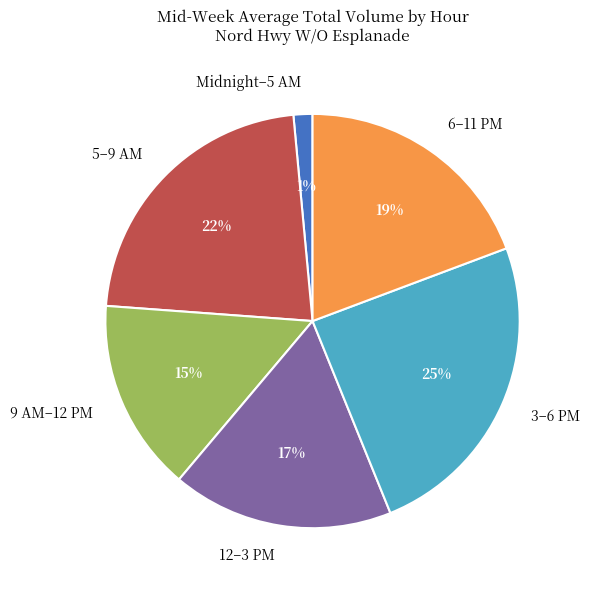

How many slices are in this pie chart?

6